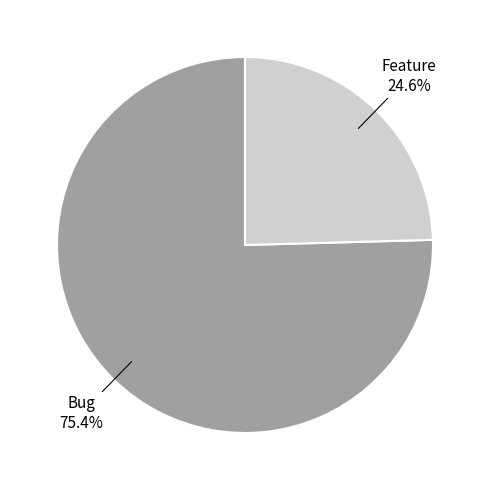

Is there any slice that represents more than half of the pie?

Yes